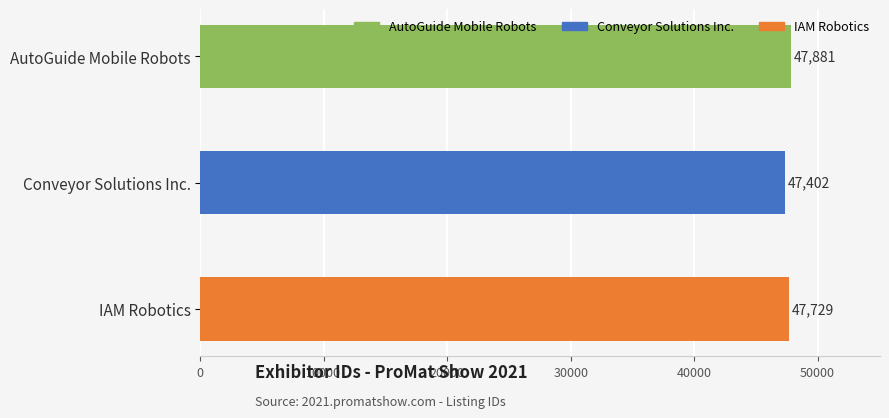

Approximately how many times larger is the value at IAM Robotics compared to AutoGuide Mobile Robots?

1.0